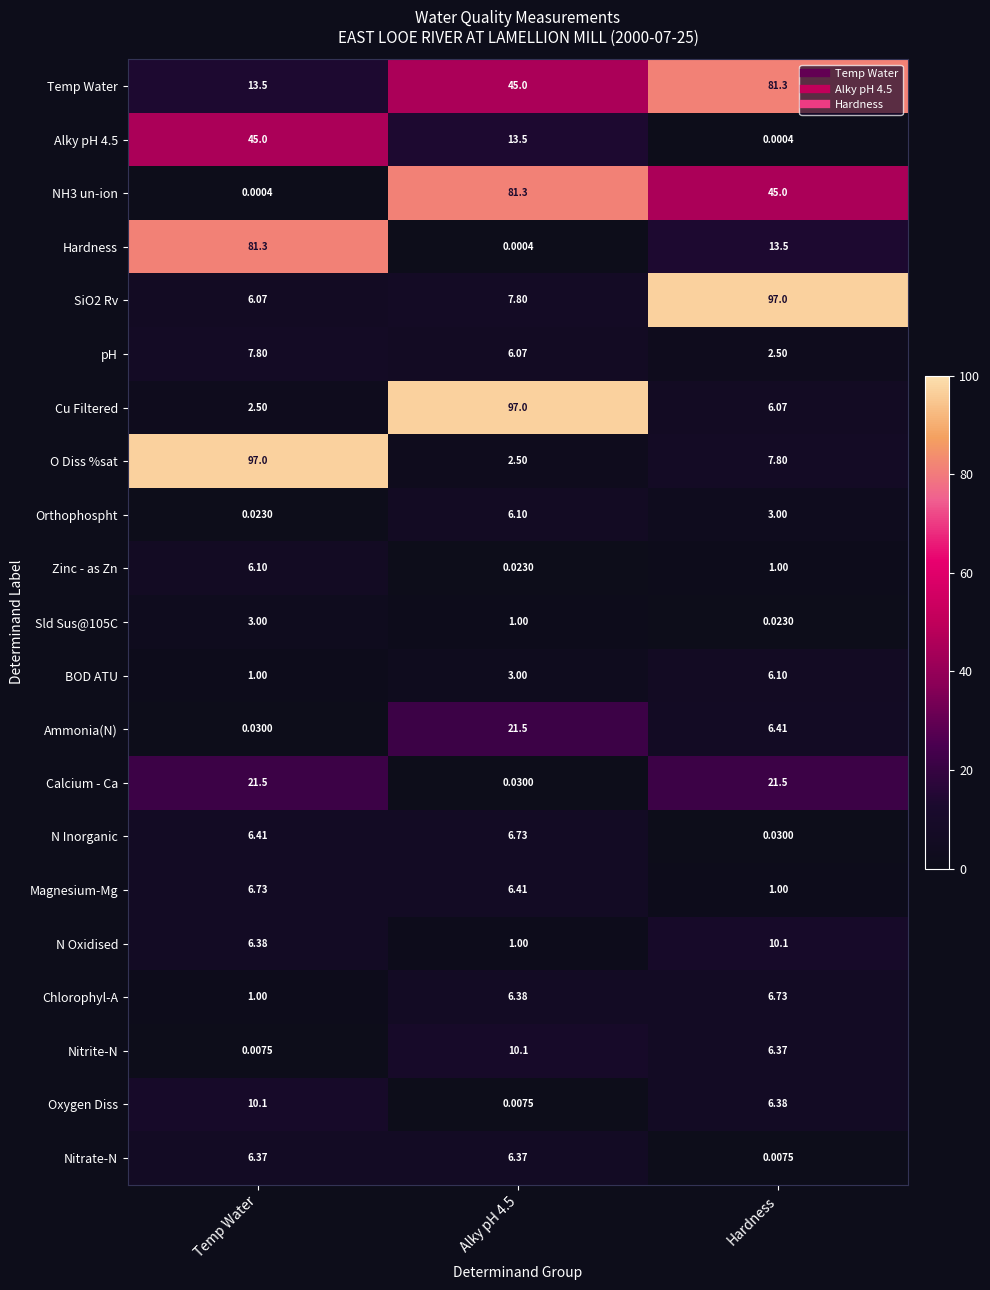

Which category has the highest value in the Magnesium-Mg series?

Temp Water